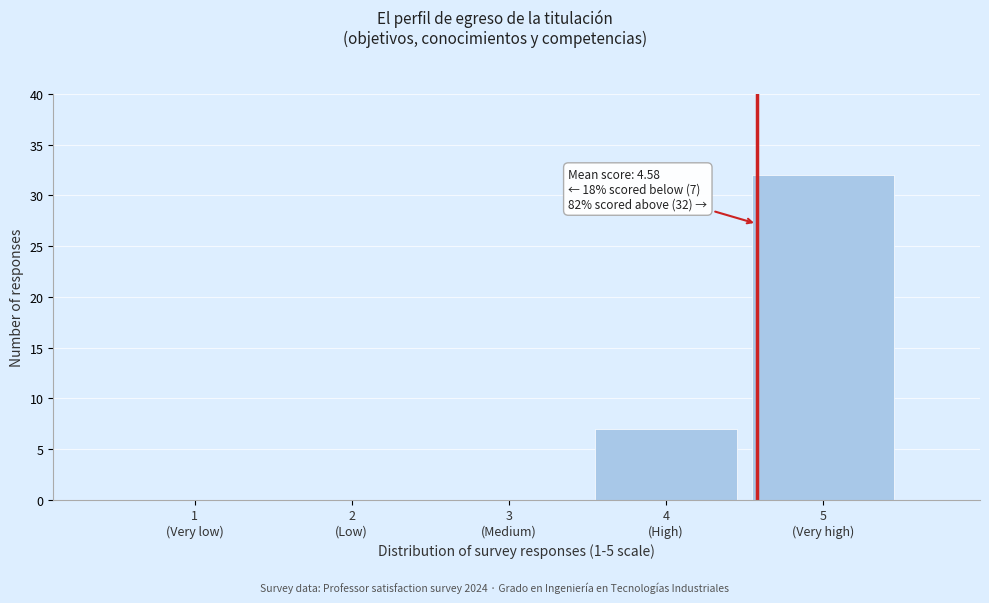

What is the sum of all values?

39